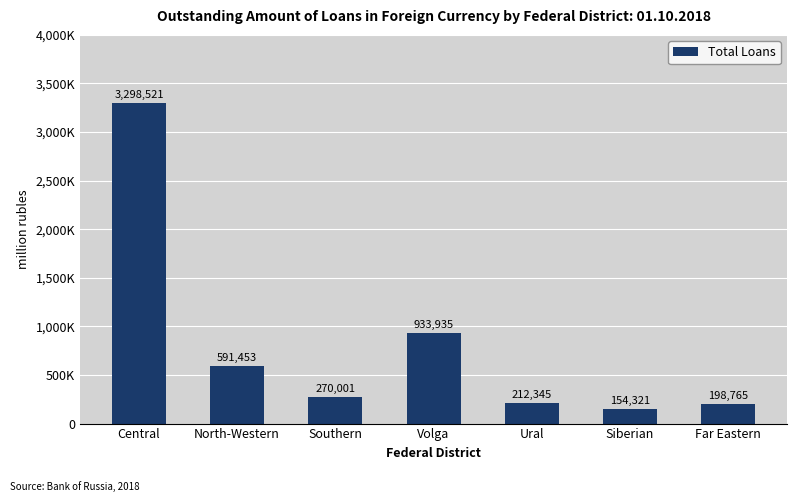

Is it true that the value at Volga is 933935?

True